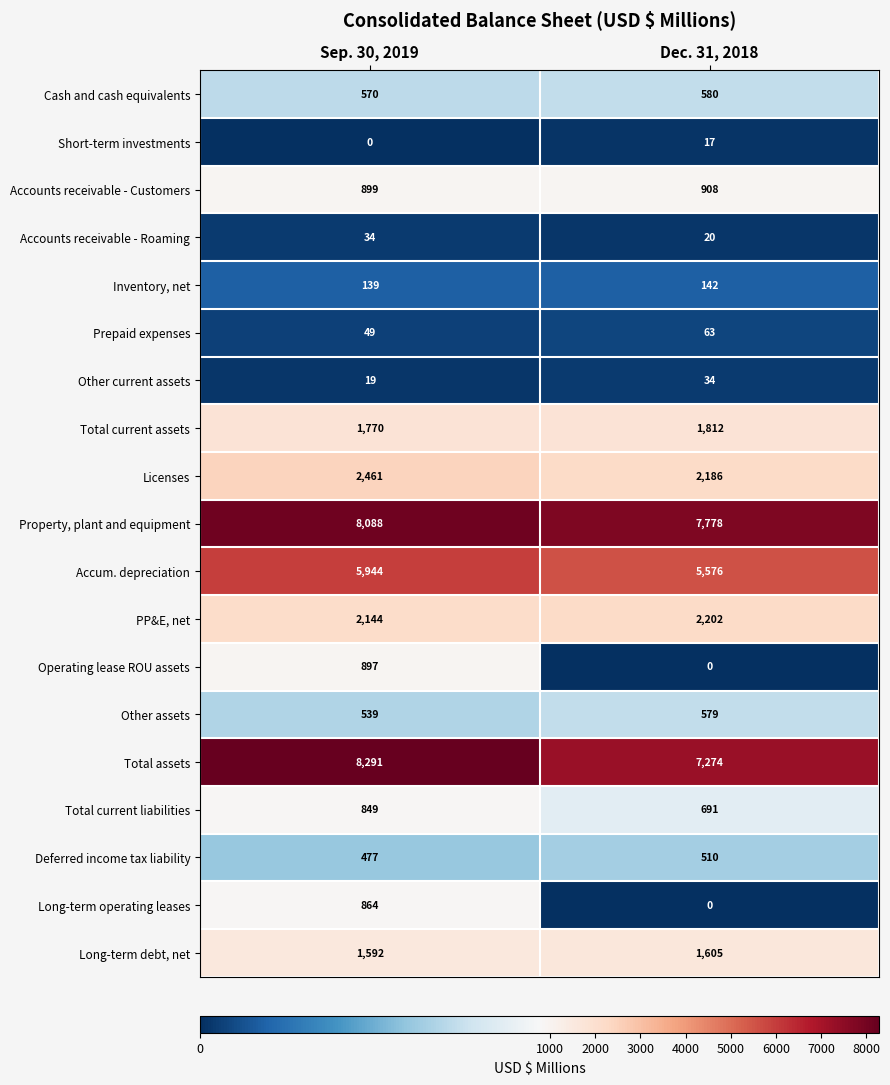

What is the difference between the highest and lowest values at Sep. 30, 2019?

8291